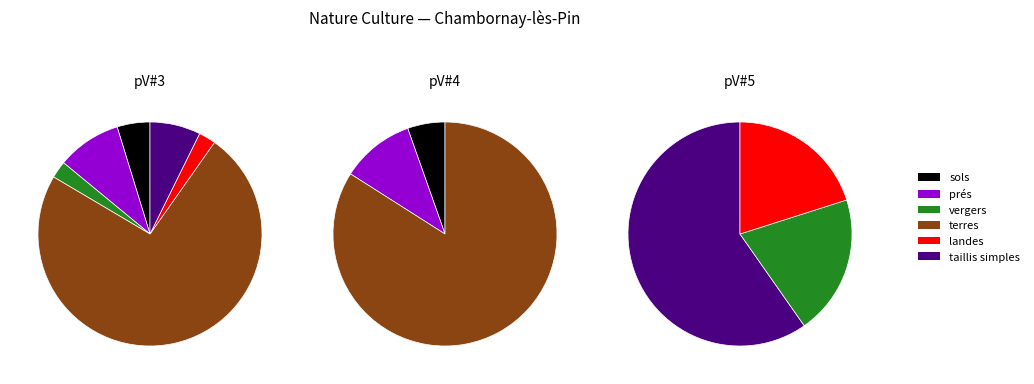

Is it true that taillis simples is 20% of the pie?

False